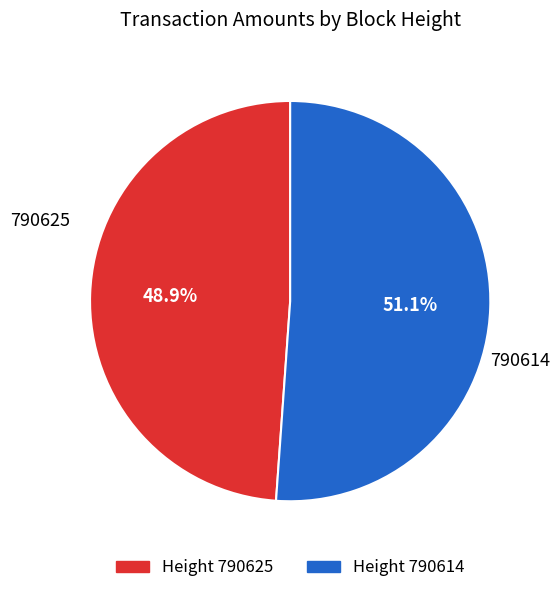

Is there any slice that represents more than half of the pie?

Yes